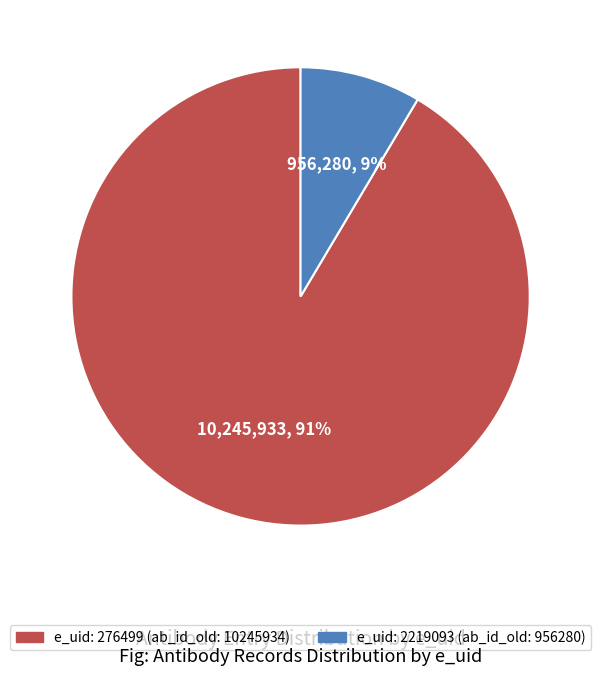

Does any single category account for the majority?

Yes